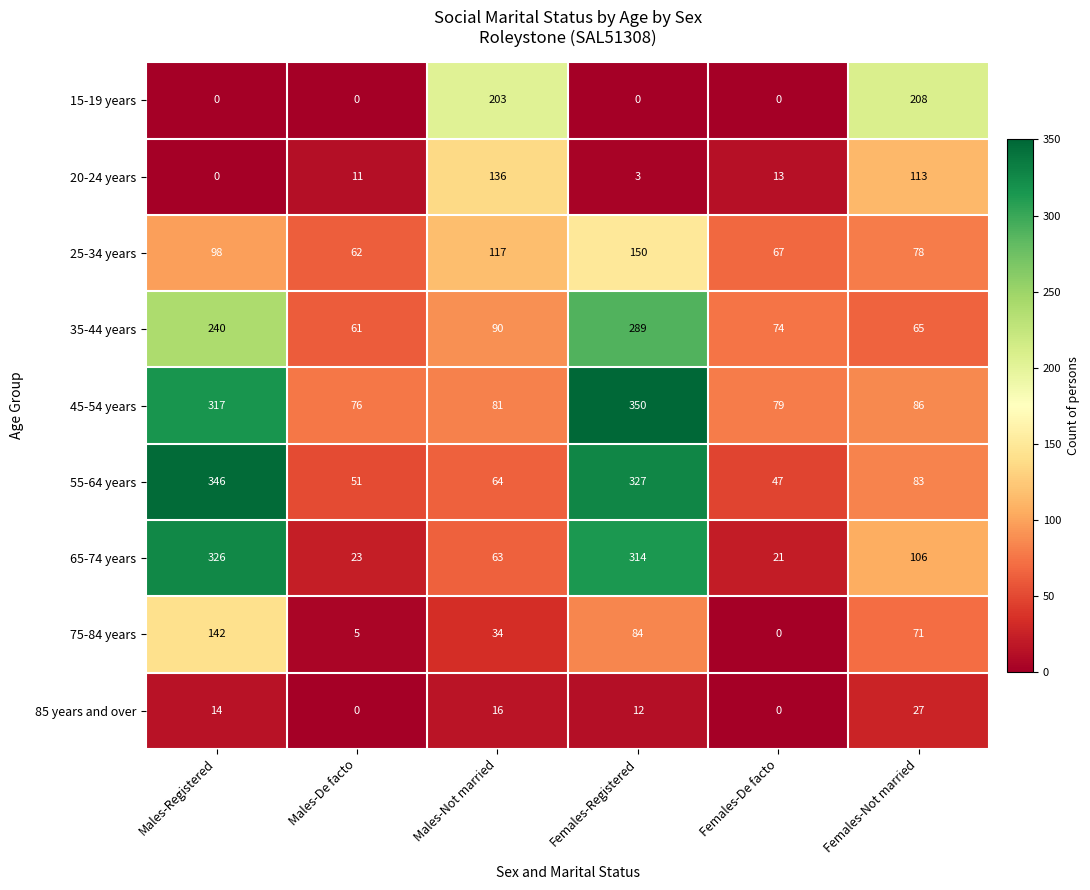

How many distinct data groups are displayed?

9